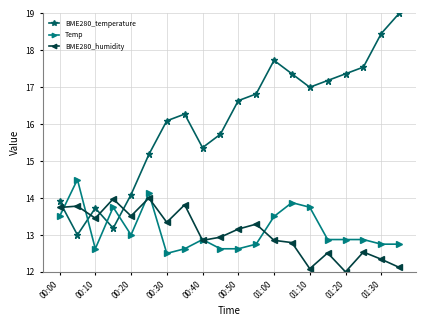

Rank the series by their maximum value, from highest to lowest.

BME280_temperature, Temp, BME280_humidity